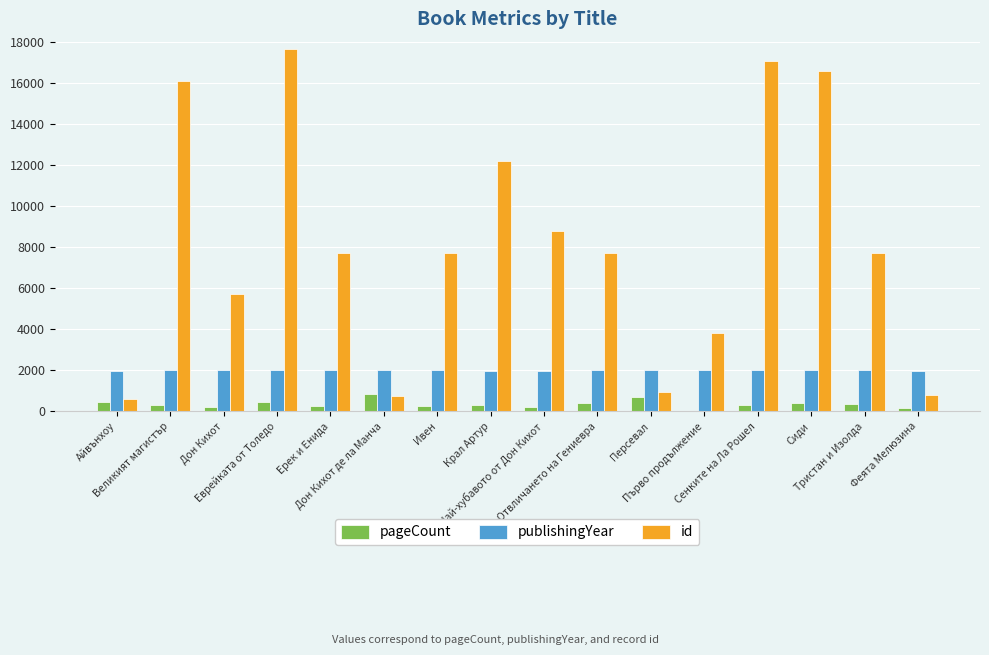

Are the bars horizontal?

No